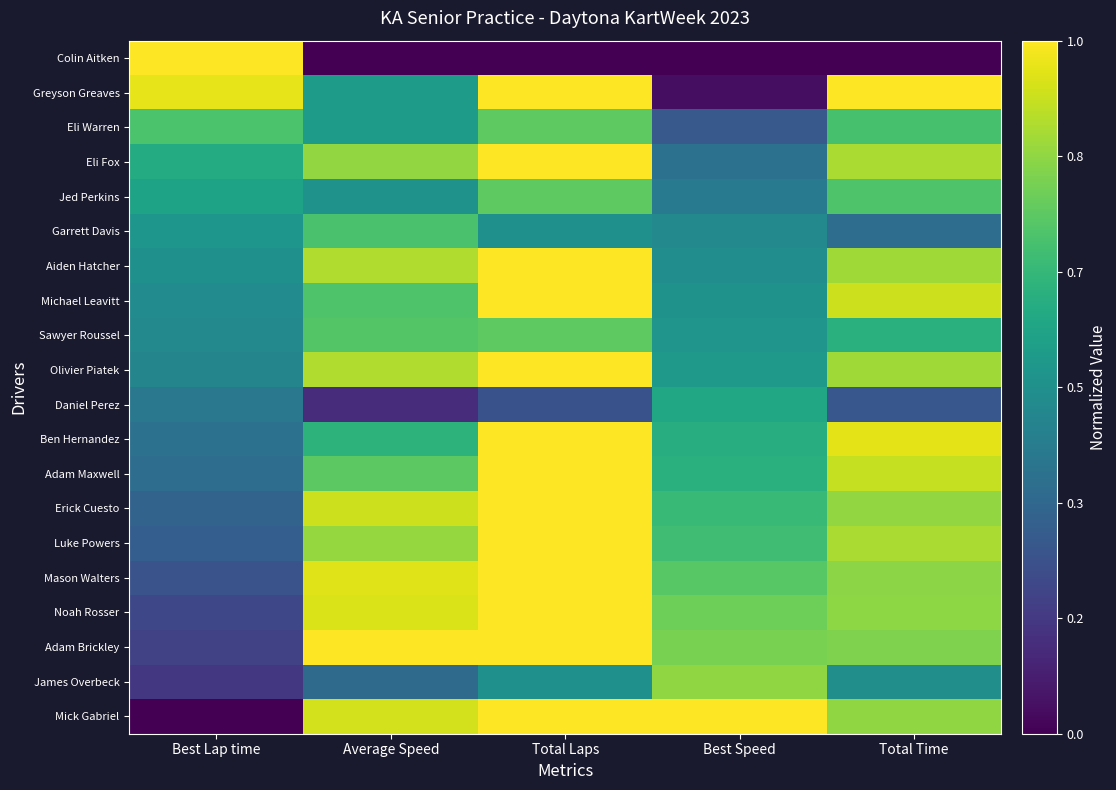

At which category does the chart reach its peak across all series?

Total Laps